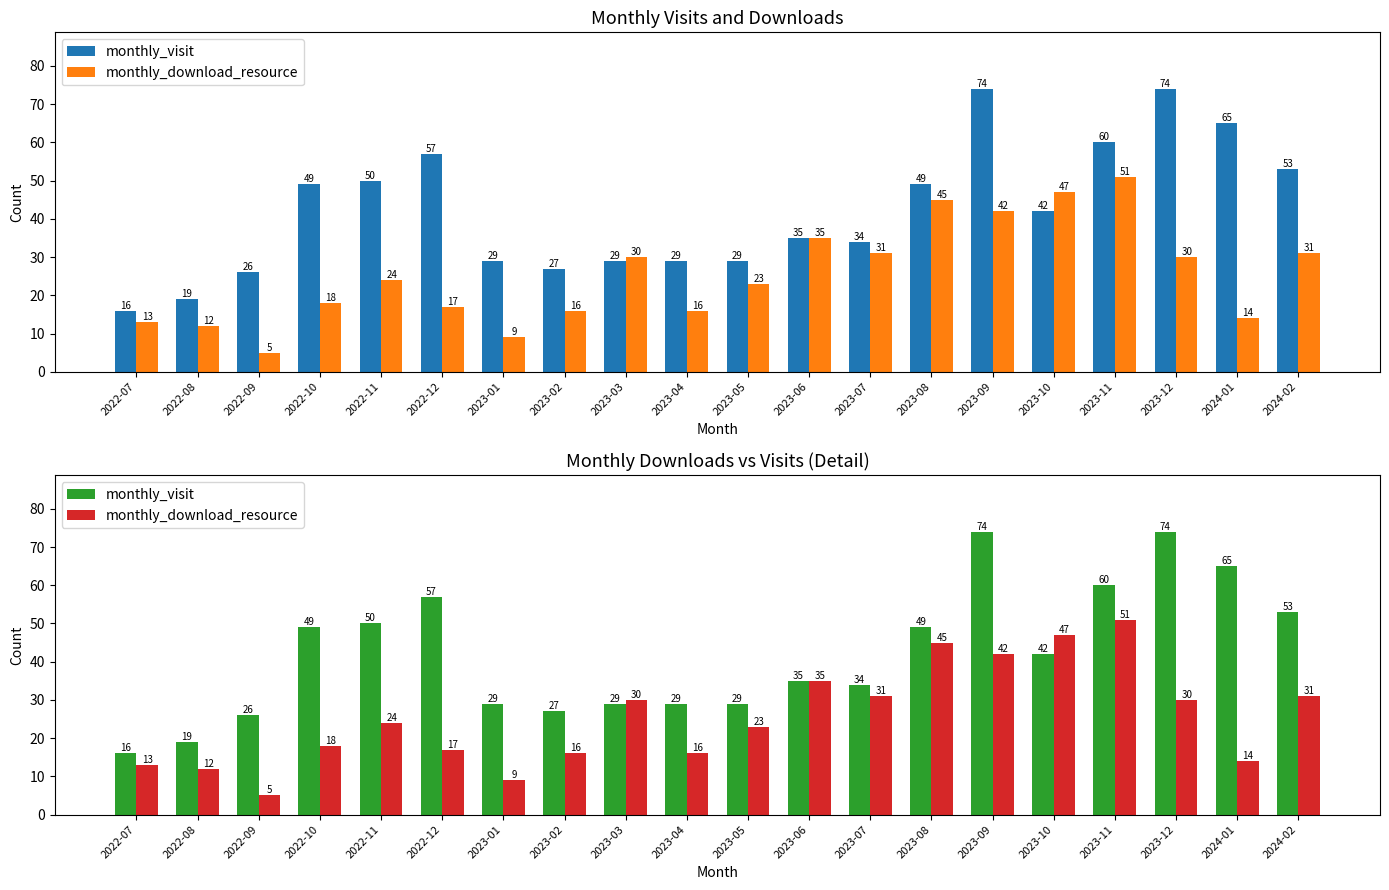

List the labels in order of monthly_visit value, smallest first.

2022-07, 2022-08, 2022-09, 2023-02, 2023-01, 2023-03, 2023-04, 2023-05, 2023-07, 2023-06, 2023-10, 2022-10, 2023-08, 2022-11, 2024-02, 2022-12, 2023-11, 2024-01, 2023-09, 2023-12